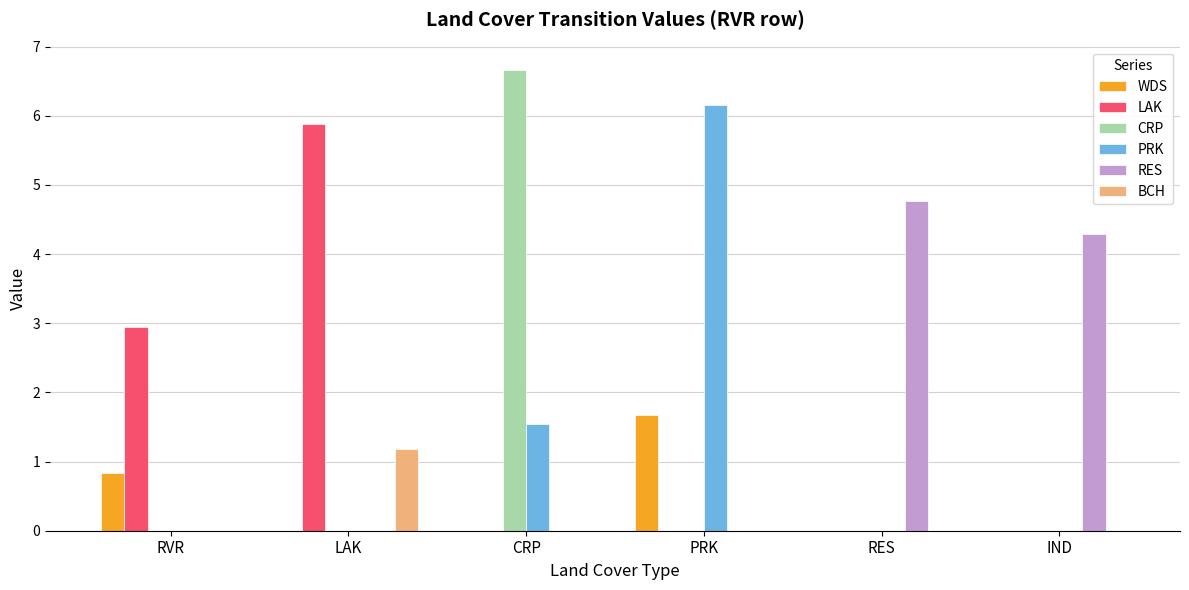

Are the bars grouped side by side (vs. stacked)?

Yes